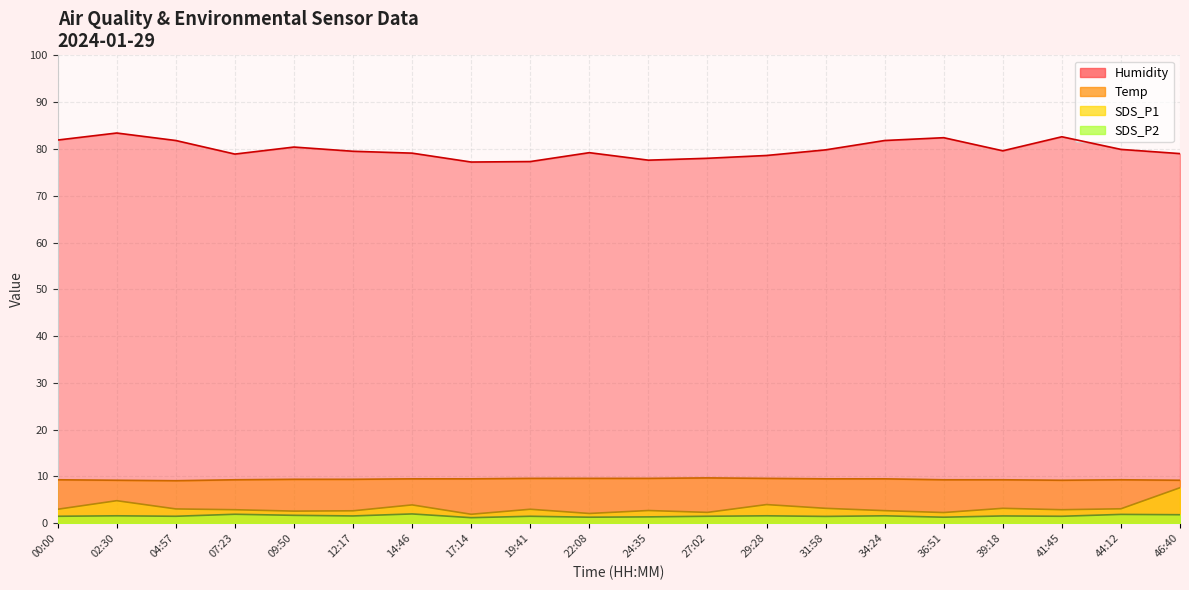

The value of Humidity at 00:00 is 136.0. True or false?

False